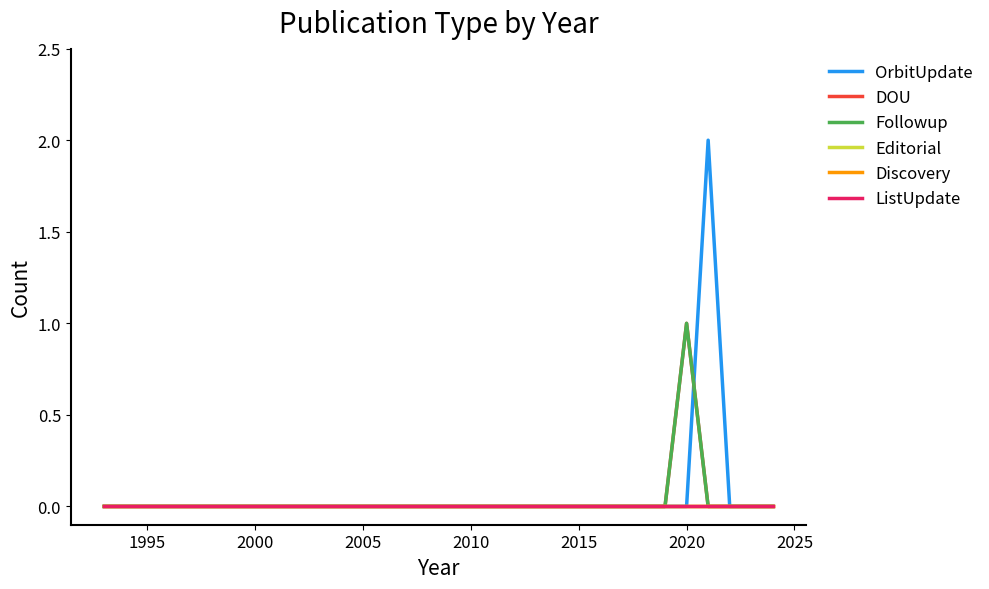

At which label does DOU reach its peak?

2020